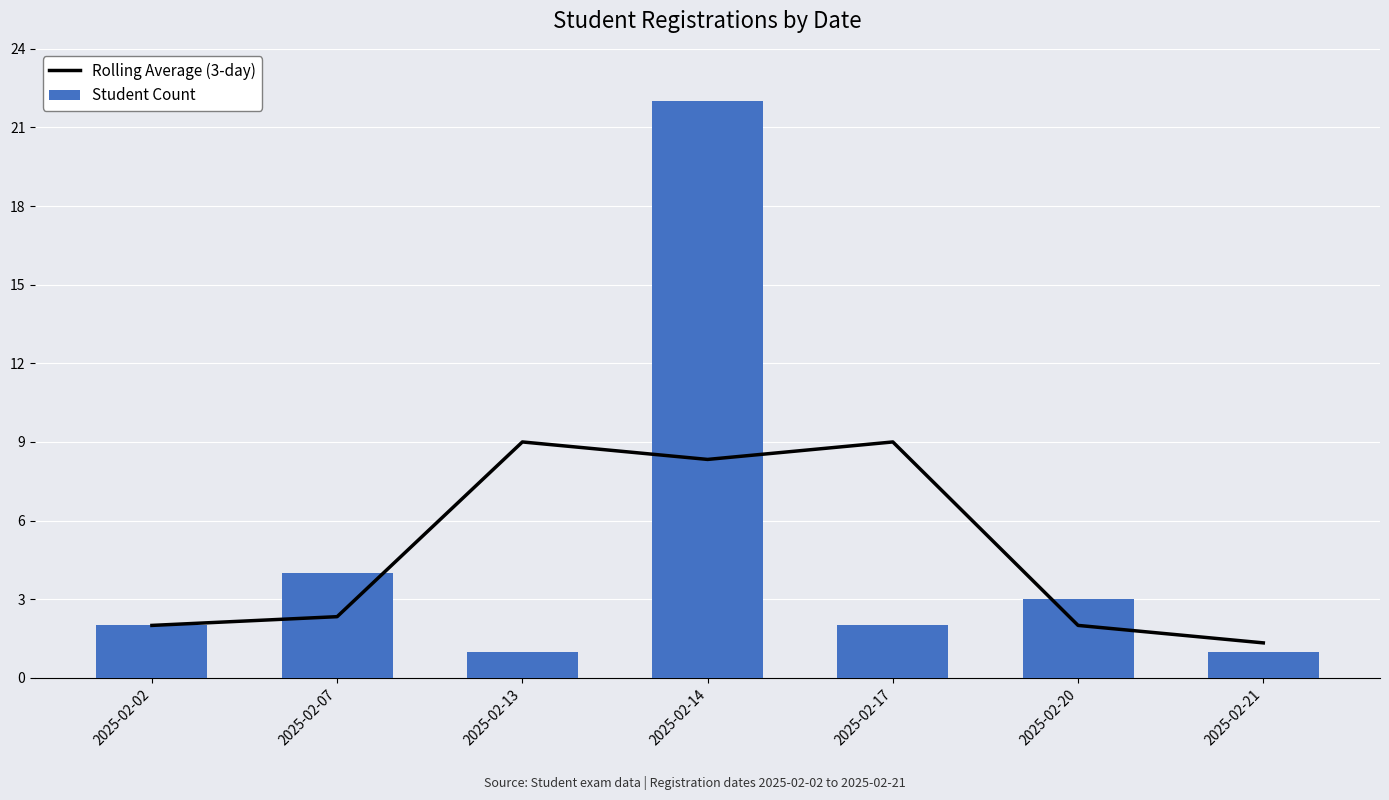

What is the value of the Student Count bar at the 1st from the left?

2